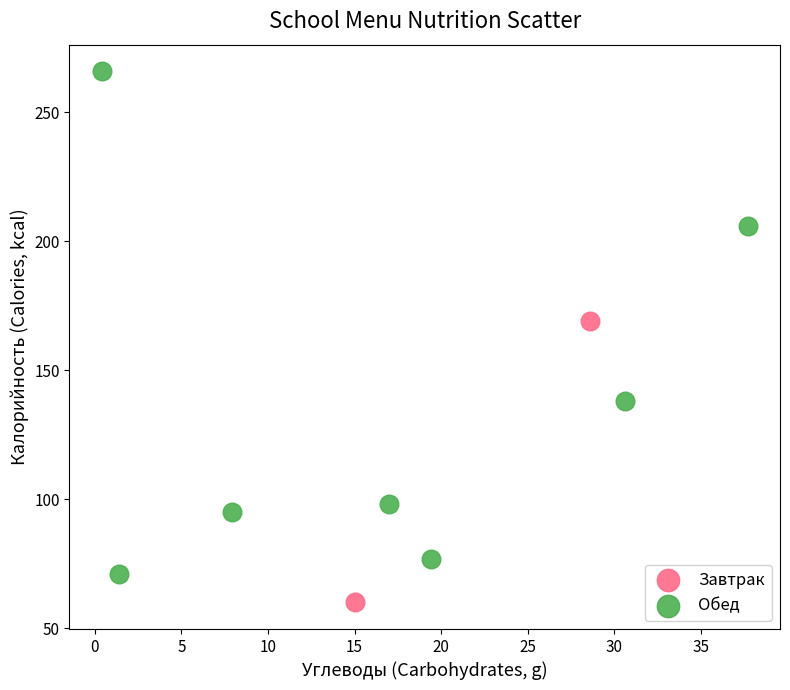

What are all the series names shown in the legend?

Завтрак, Обед